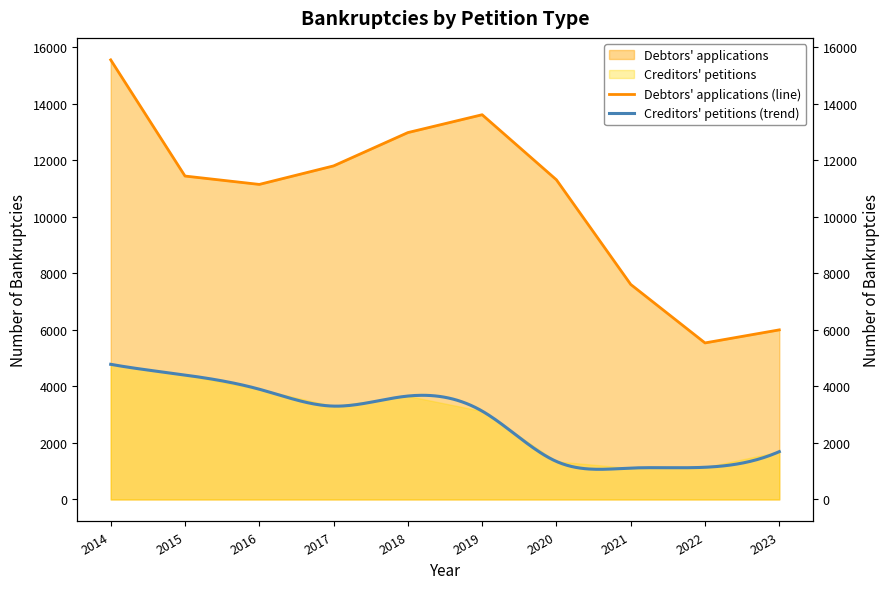

Reading right to left, extract all data points from this chart.

2023=6002	2022=5540	2021=7610	2020=11312	2019=13615	2018=12983	2017=11804	2016=11149	2015=11445	2014=15556